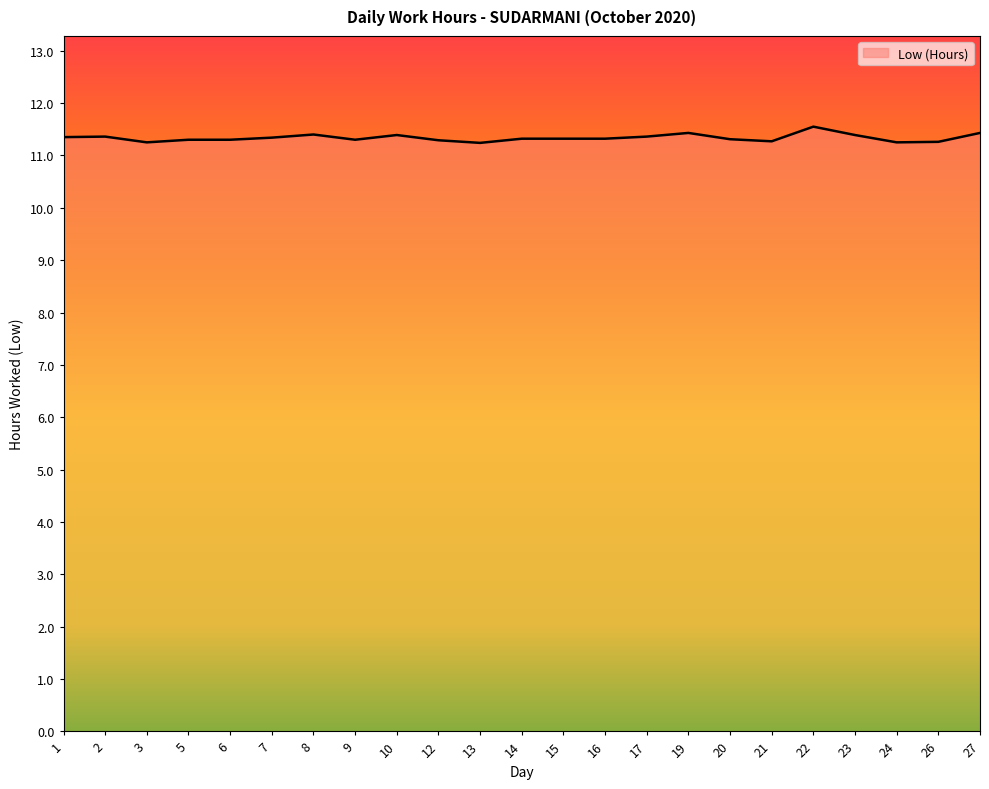

How many values are between 11 and 12?

23